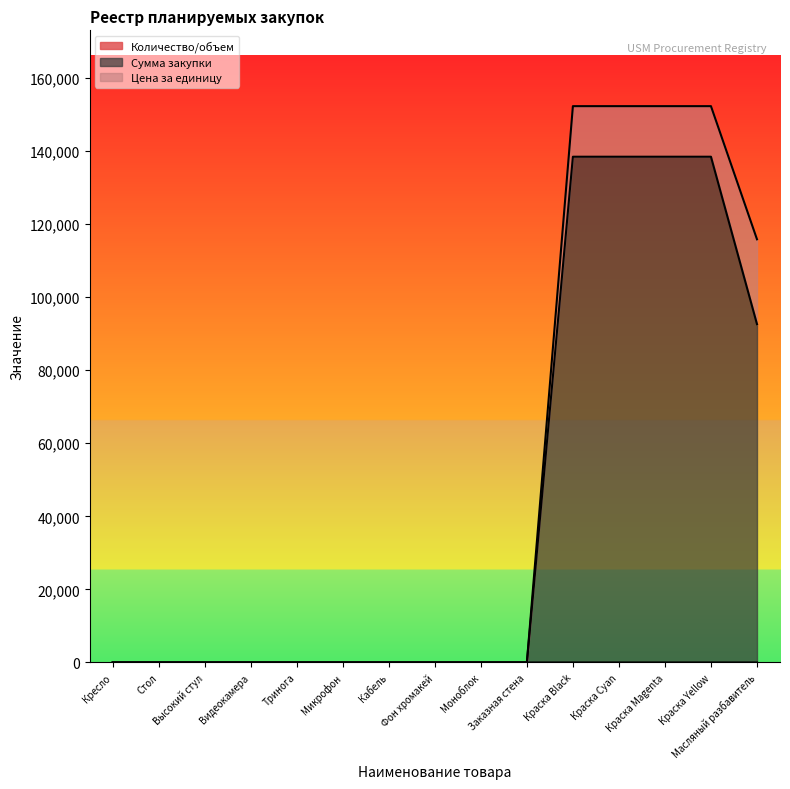

Which series has the largest total across all categories?

Сумма закупки